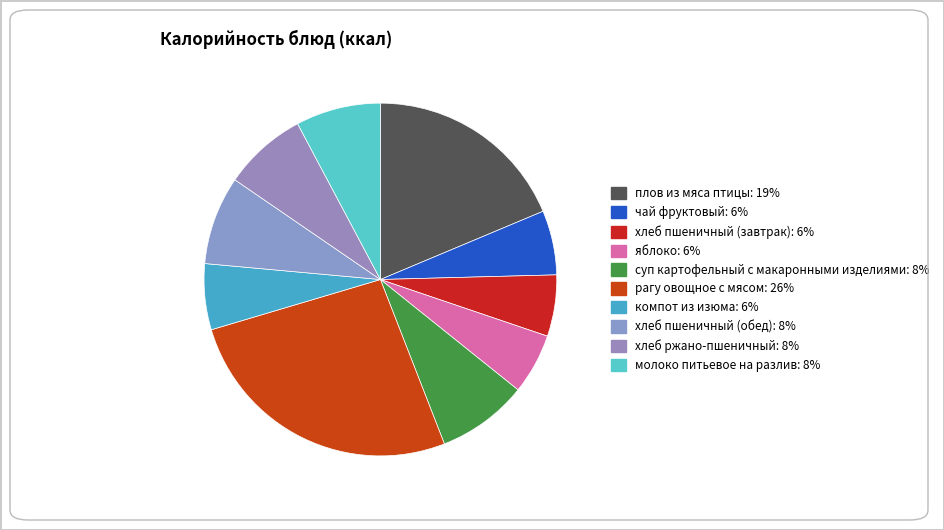

What percentage is the хлеб ржано-пшеничный slice, to the nearest percent?

8%